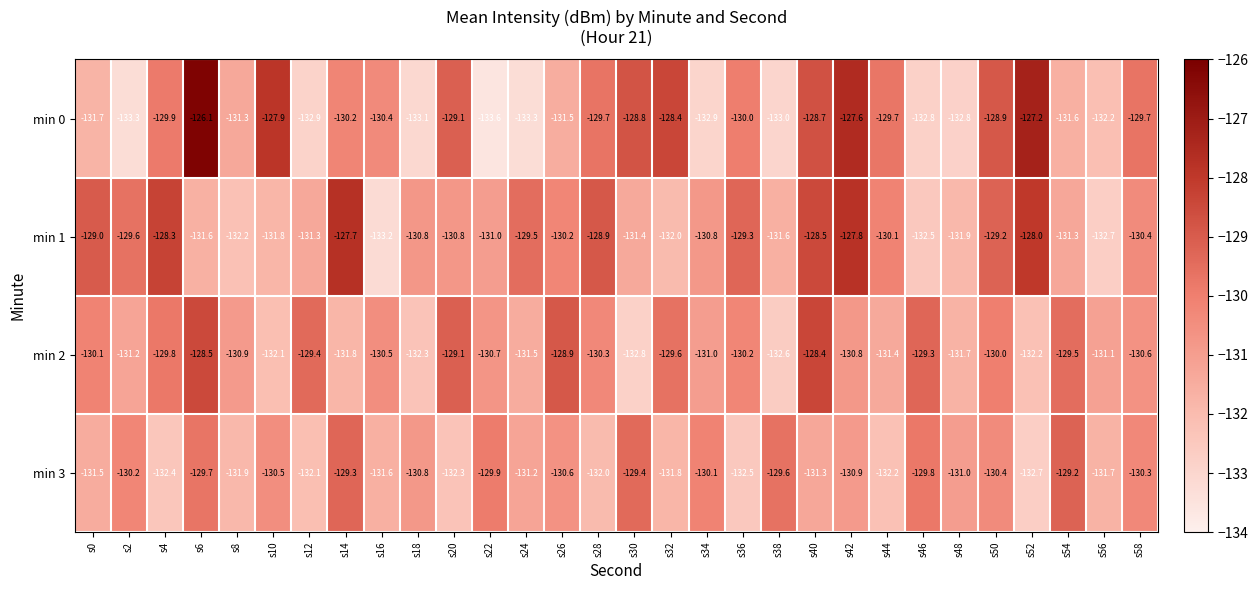

Which label corresponds to the largest value in the chart?

s6